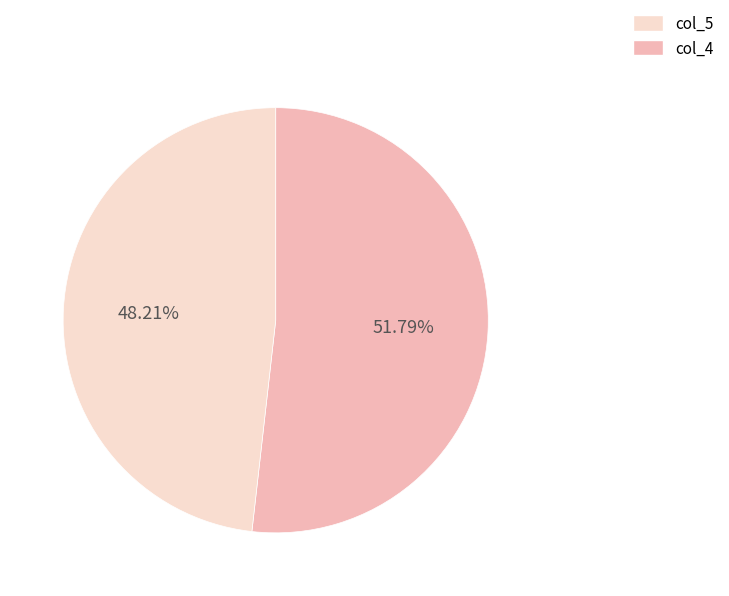

To the nearest percent, what is the average slice percentage?

50%